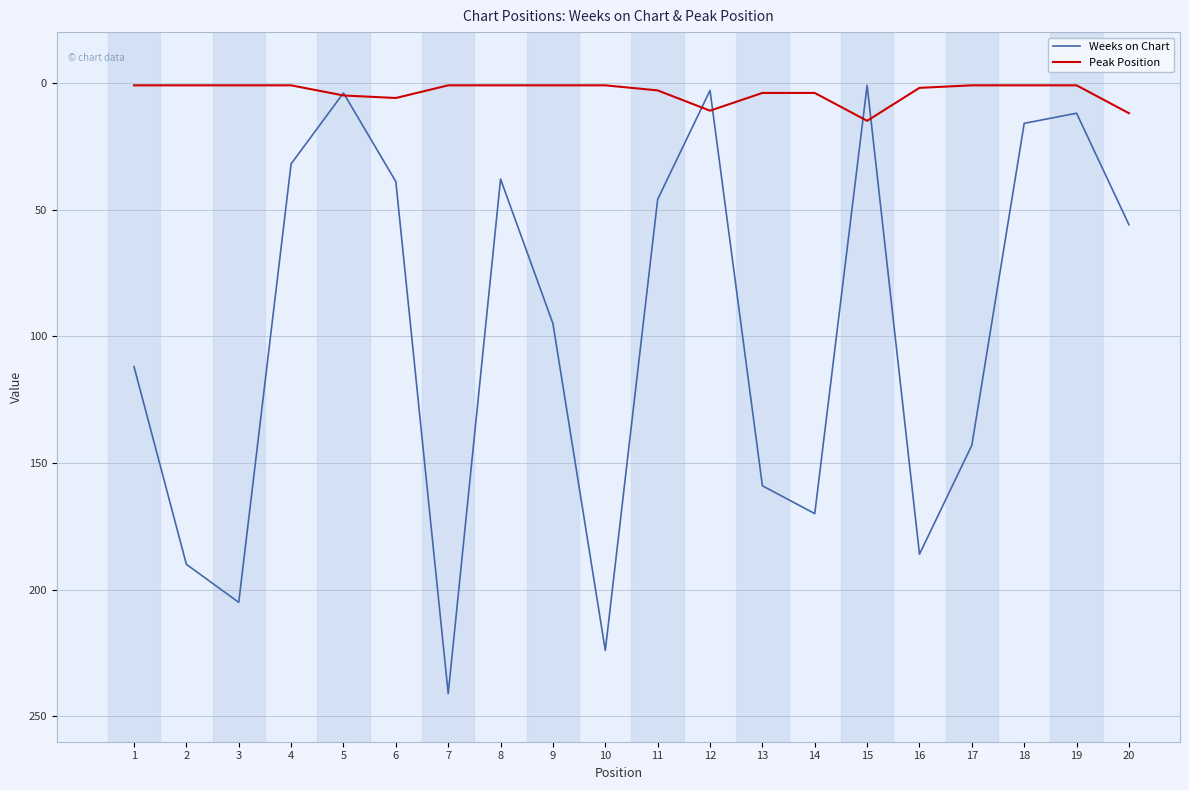

Is the value of Peak Position at 5 greater than the value of Weeks on Chart at 18?

No